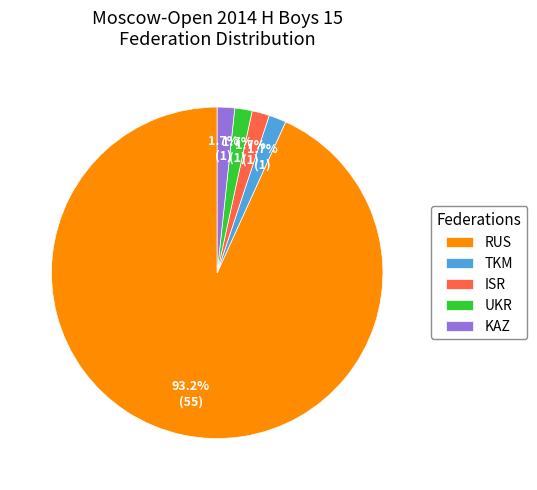

What portion of the pie excludes ISR?

98.3%